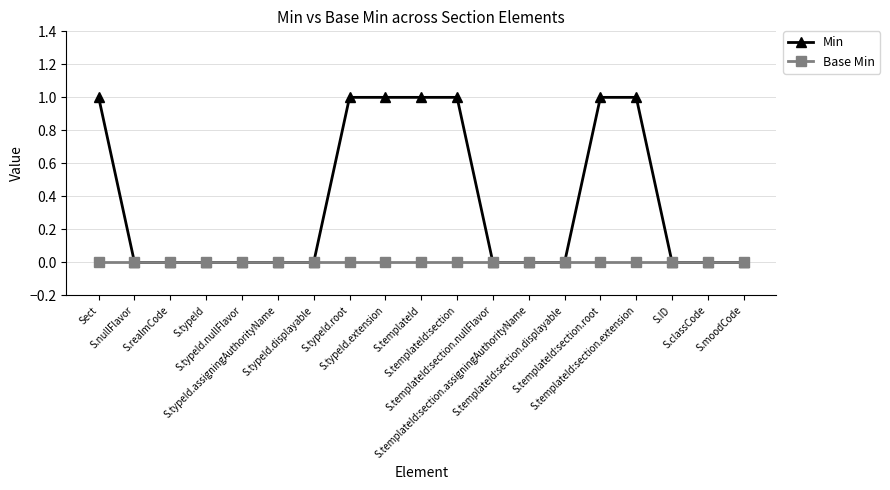

Which series has the widest spread of values?

Min